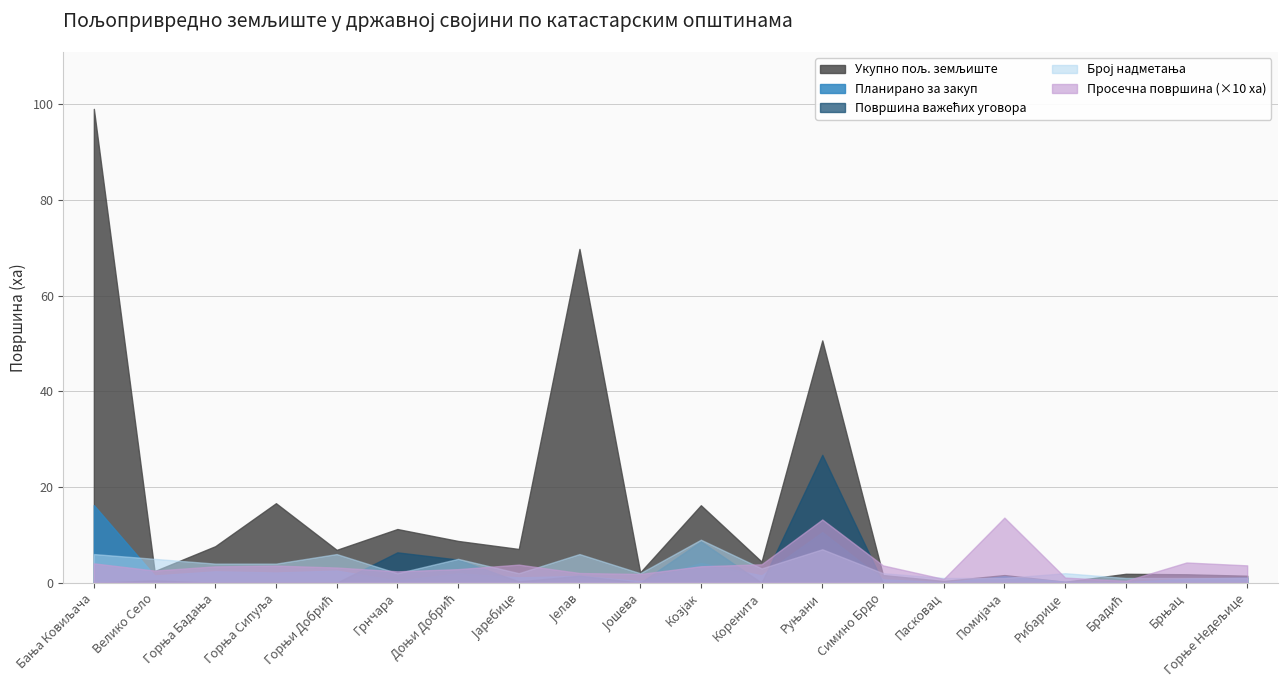

How many categories are shown in the chart?

20